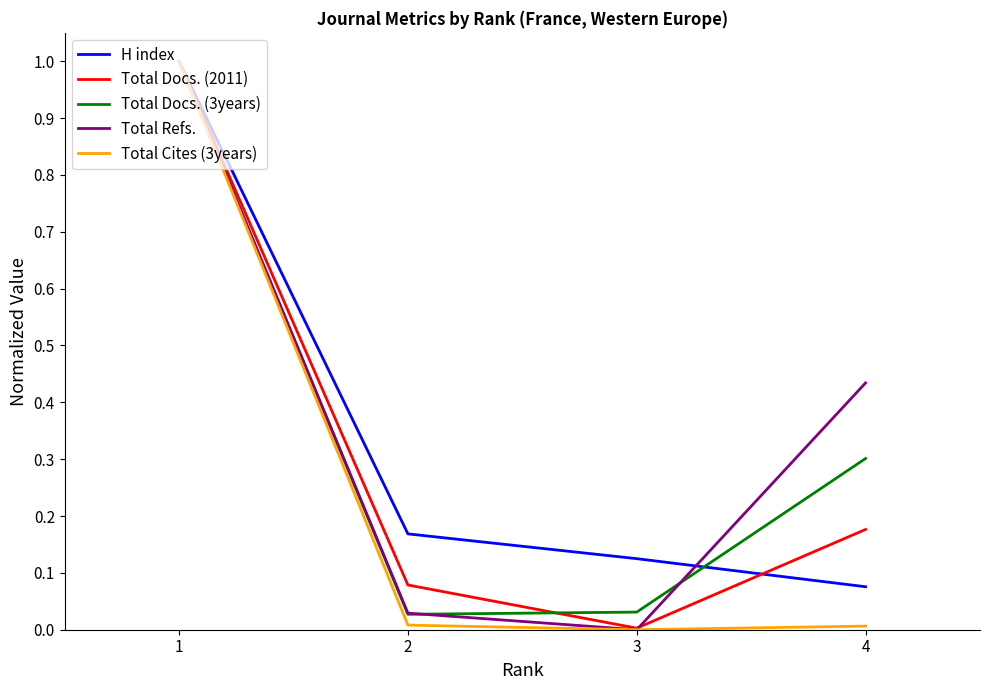

The value of Total Cites (3years) at 1 is 1.0. True or false?

True